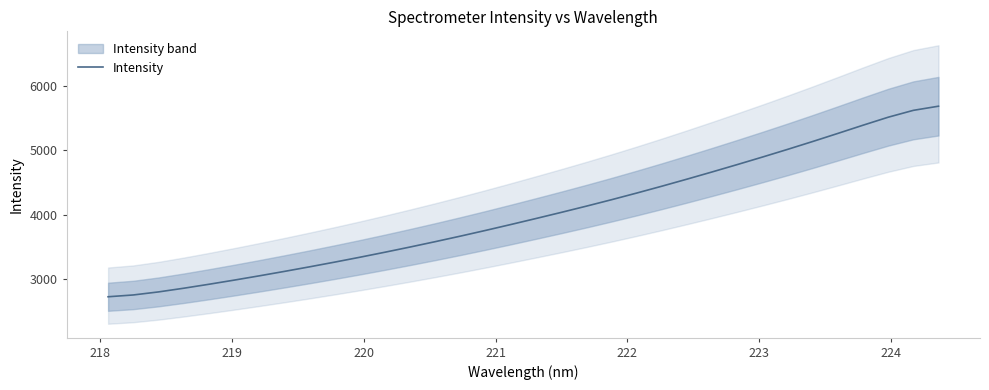

What is the minimum value for Intensity?

2727.5